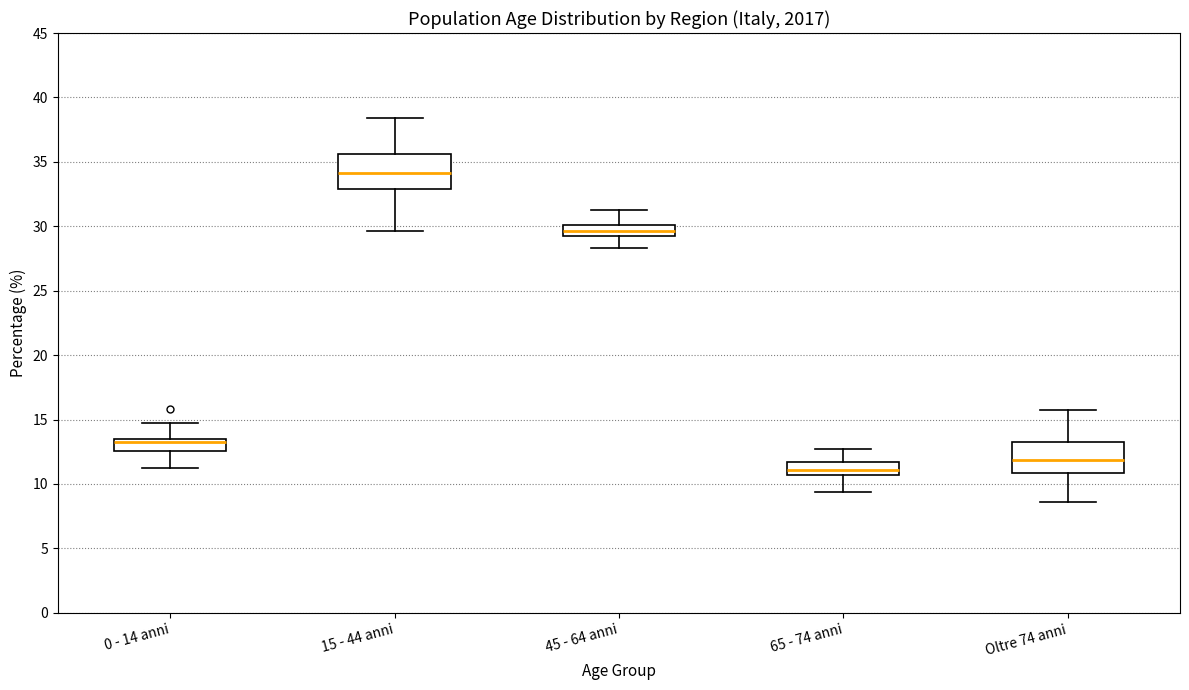

Where does the lower whisker of the box for 0 - 14 anni end on the y-axis? The values are not printed on the chart, so give them approximately, as read against the axis.

11.5